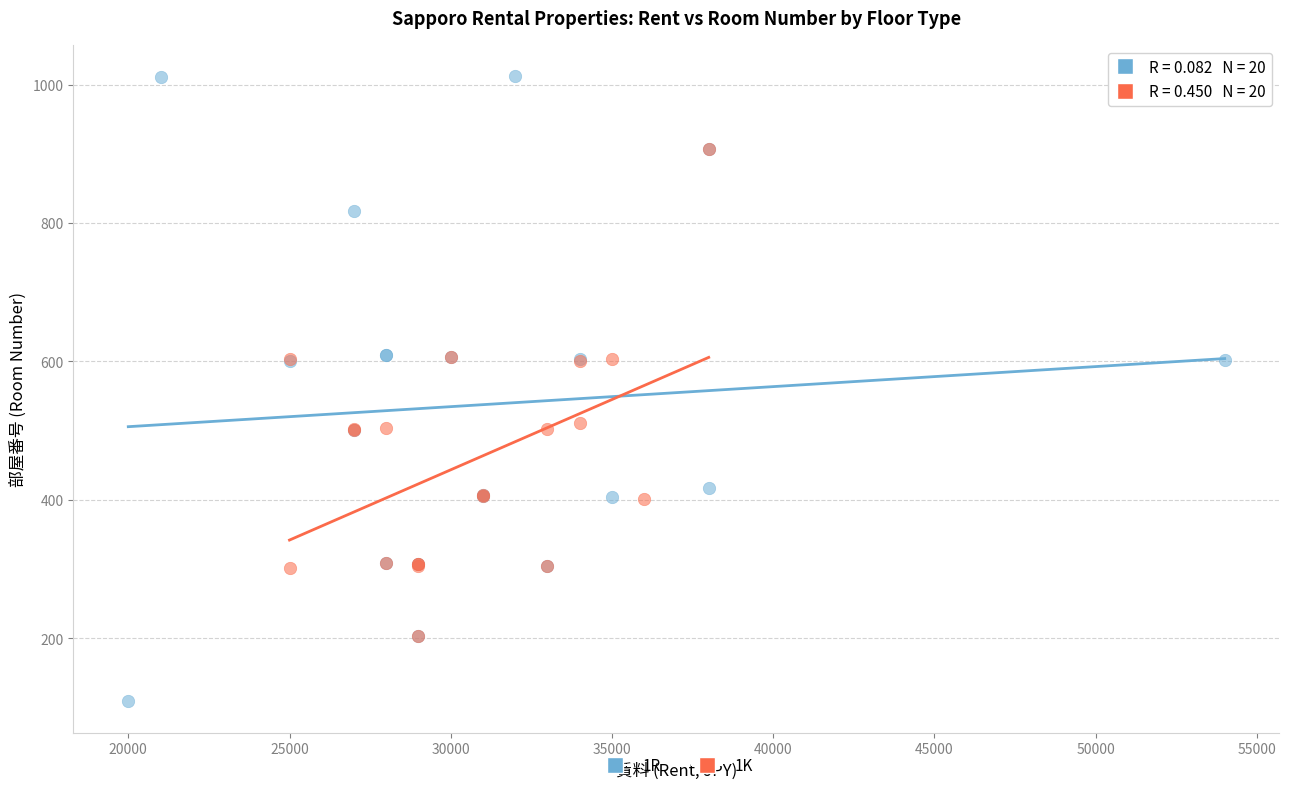

Which series contains the lowest Y value?

1R